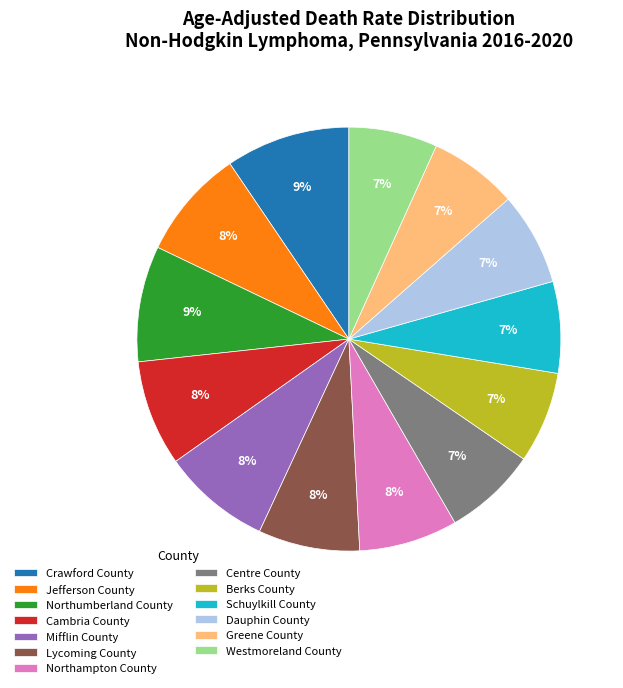

Approximately how many times larger is the value at Westmoreland County compared to Dauphin County?

1.0